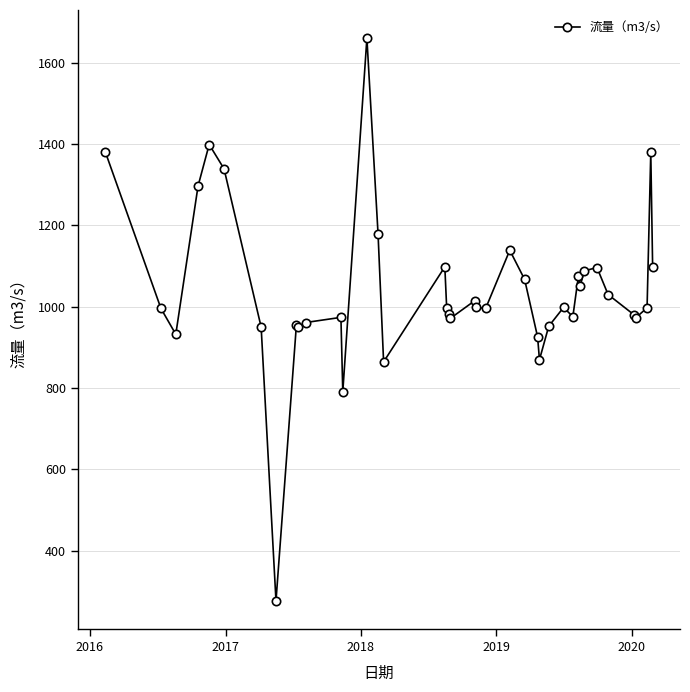

What is the difference between the maximum and minimum values?

1384.1